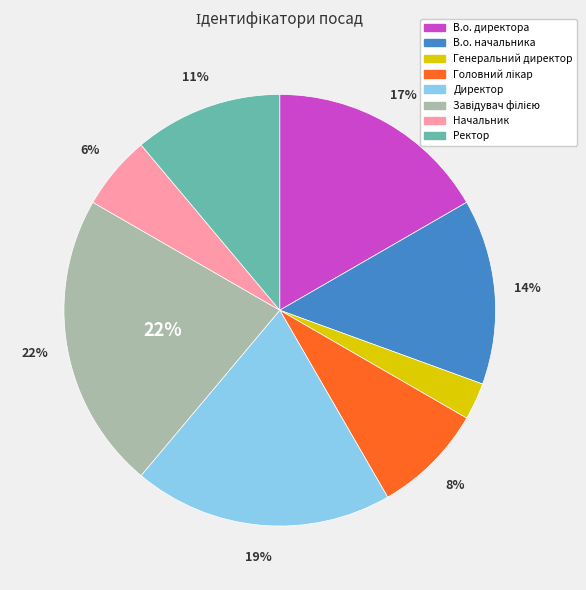

The Генеральний директор slice represents 3% of the pie. True or false?

True